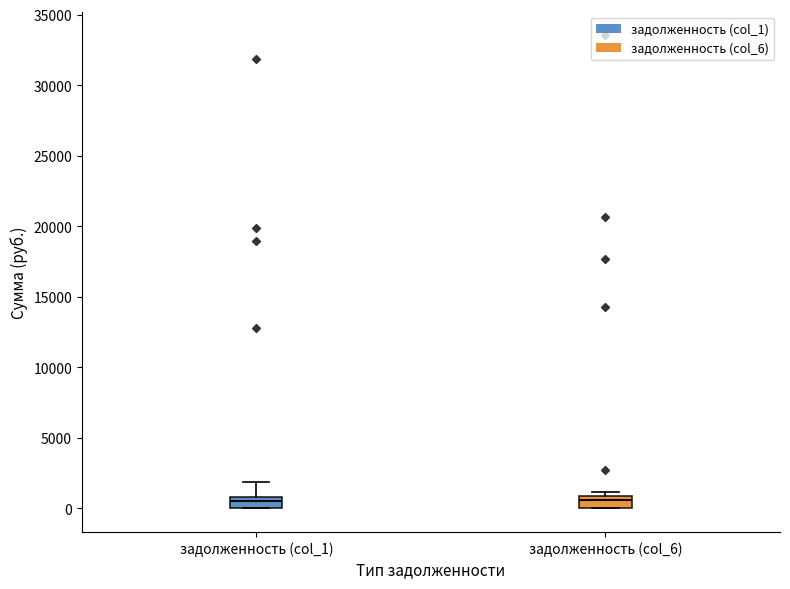

Where does the median line of the box for задолженность (col_6) sit on the y-axis? The values are not printed on the chart, so give them approximately, as read against the axis.

500